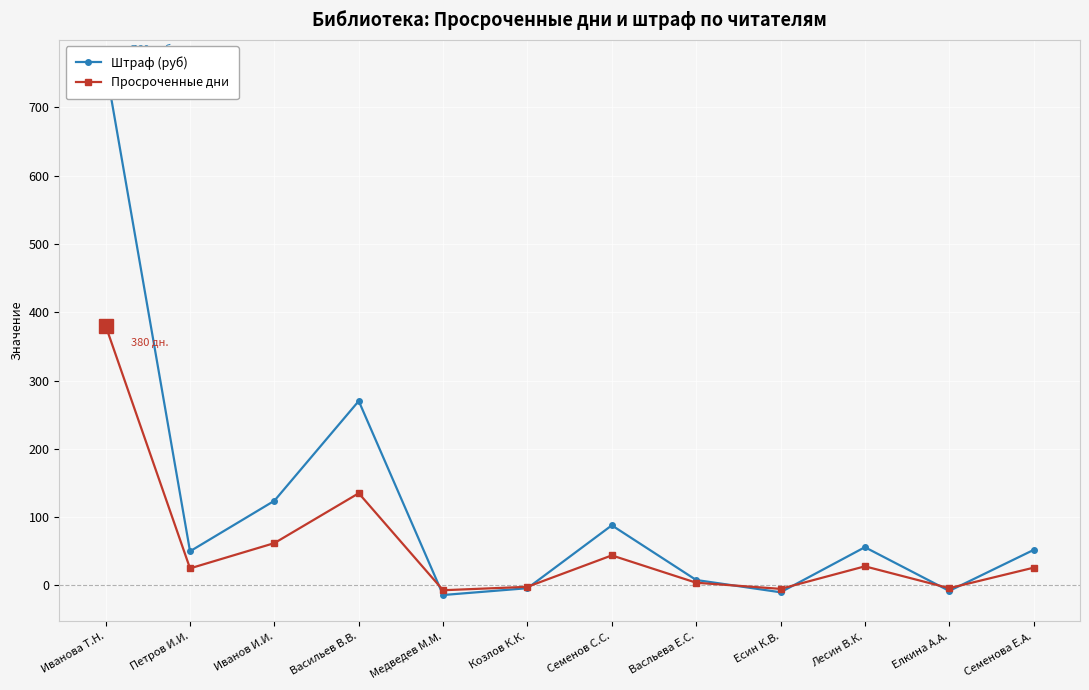

At which category is the sum across all series the highest?

Иванова Т.Н.